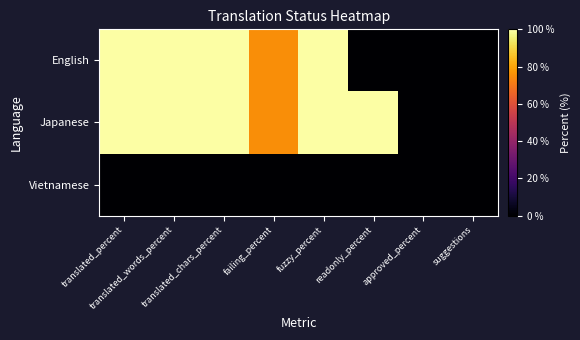

What is the maximum value shown in the chart?

100